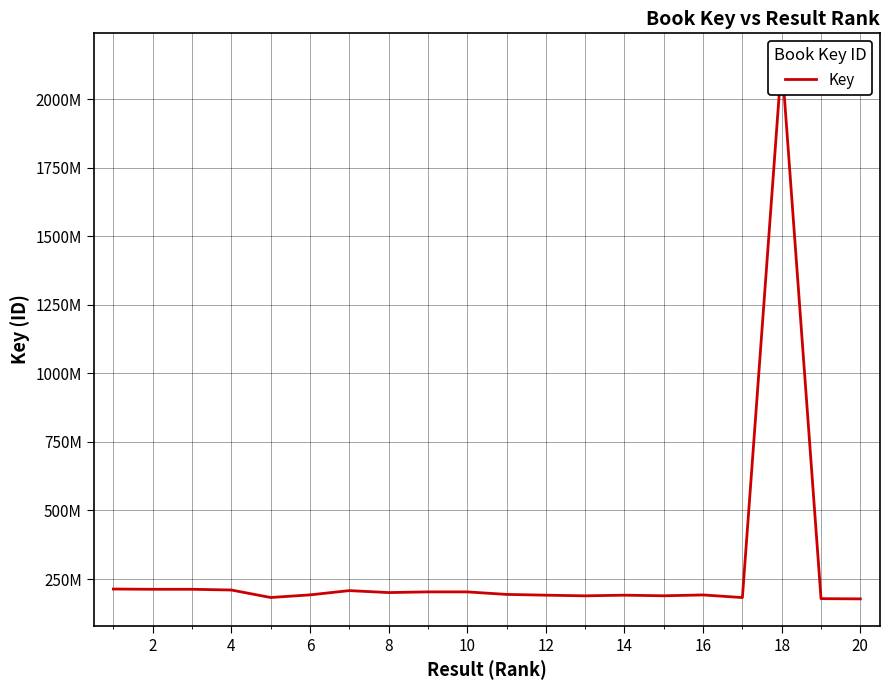

Reading left to right, transcribe all the data shown in this chart.

213524018	212651942	212651736	209962924	182637409	192178882	207742751	200633288	203121602	203121644	193896635	191116859	188721352	191116762	188918369	191989148	182376327	2142245670	178436401	177614410